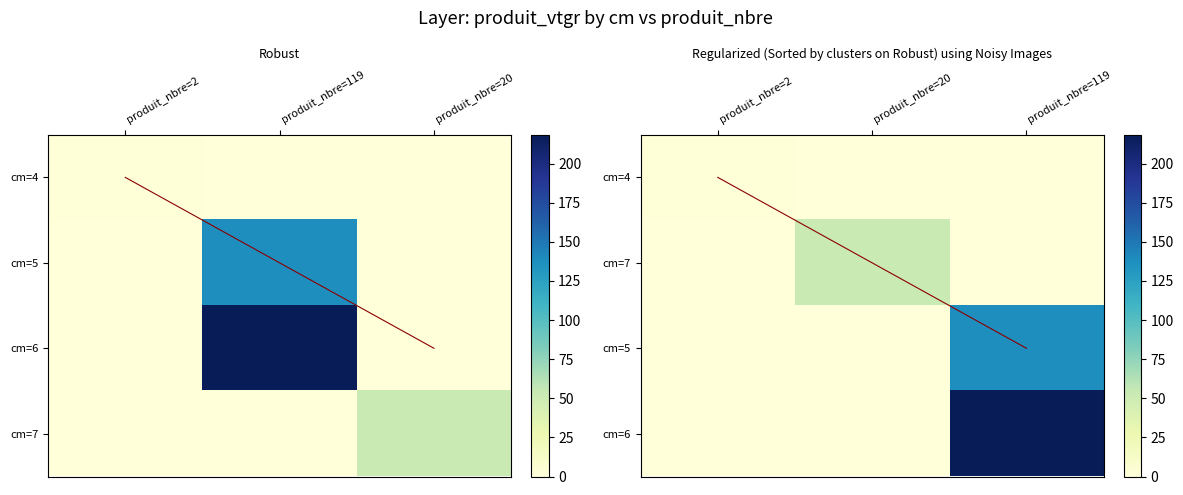

Reading right to left, list all the values displayed in this chart.

4: 0.0	0.0	1.4
5: 0.0	138.1	0.0
6: 0.0	218.5	0.0
7: 52.4	0.0	0.0